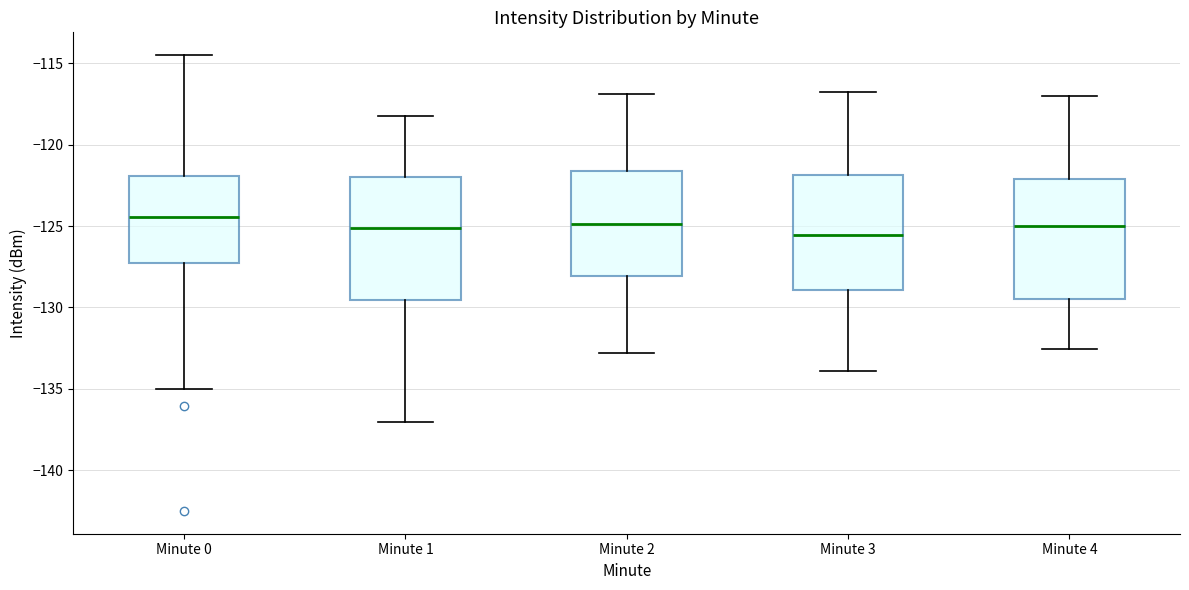

Where does the median line of the box for Minute 1 sit on the y-axis? The values are not printed on the chart, so give them approximately, as read against the axis.

-125.0